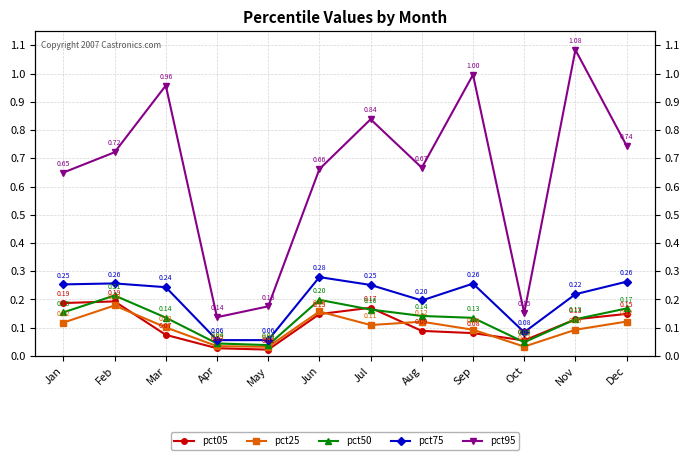

How many lines are shown in the chart?

5